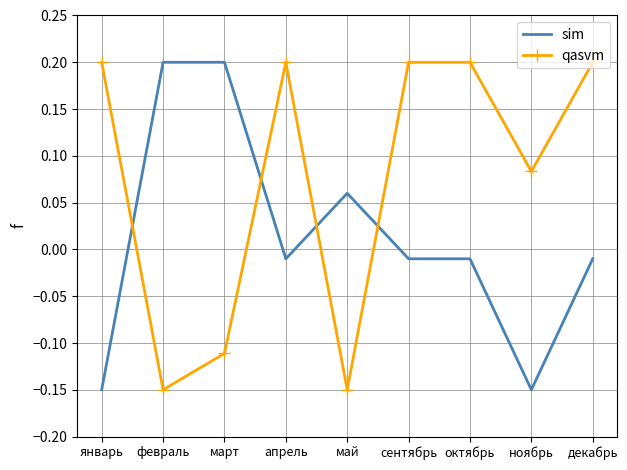

Between which two adjacent categories do sim and qasvm first intersect?

январь and февраль